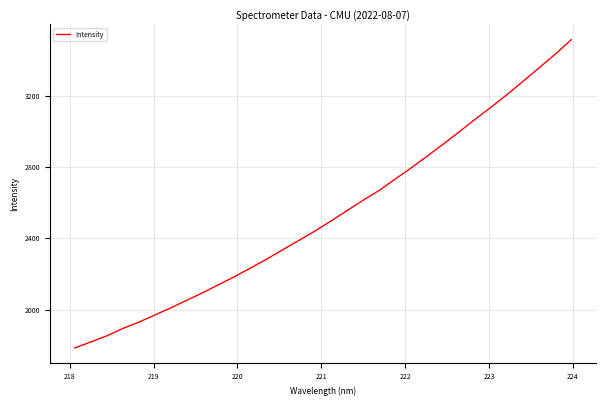

Reading left to right, extract all data points from this chart.

1784.9	1818.6	1852.6	1894.2	1929.4	1969.8	2010.1	2052.9	2095.1	2141.0	2186.2	2234.9	2284.6	2336.7	2388.9	2441.2	2497.5	2555.6	2613.6	2668.4	2732.0	2794.8	2860.7	2928.0	2996.9	3067.4	3136.1	3206.5	3281.2	3356.4	3432.3	3513.4